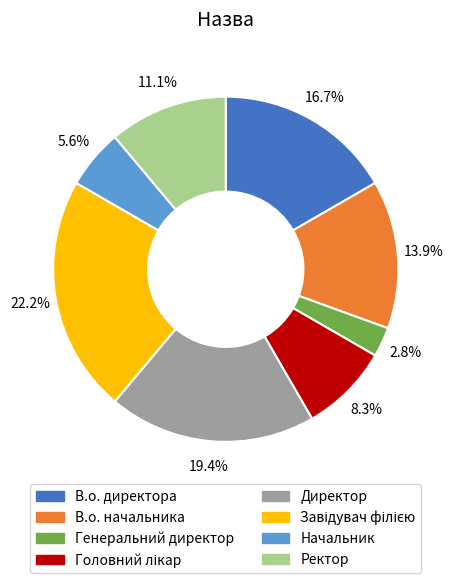

Do Генеральний директор and В.о. начальника together represent more than half of the pie?

No